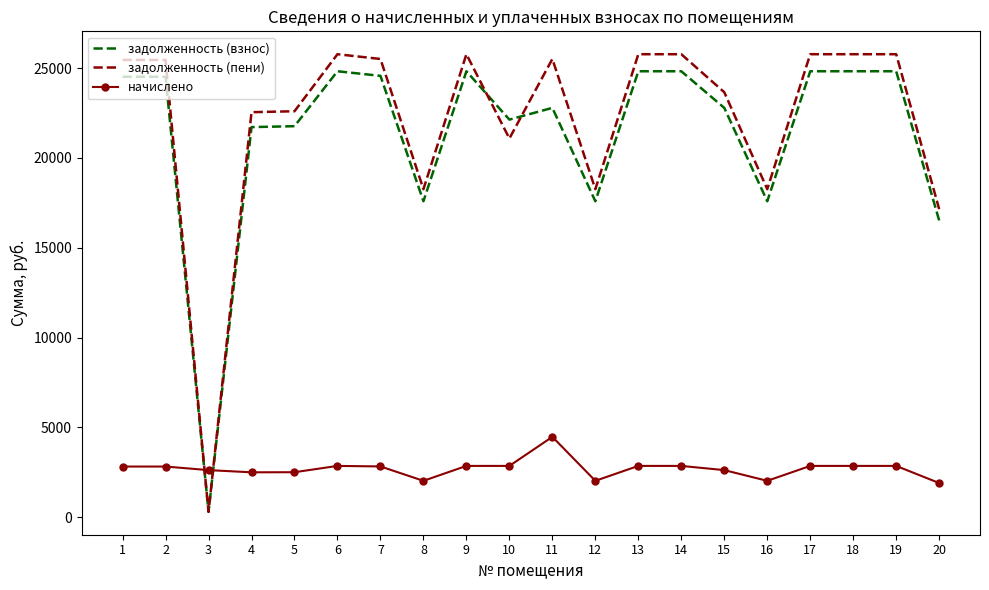

After their last crossing, which series has the higher values: начислено or задолженность (пени)?

задолженность (пени)